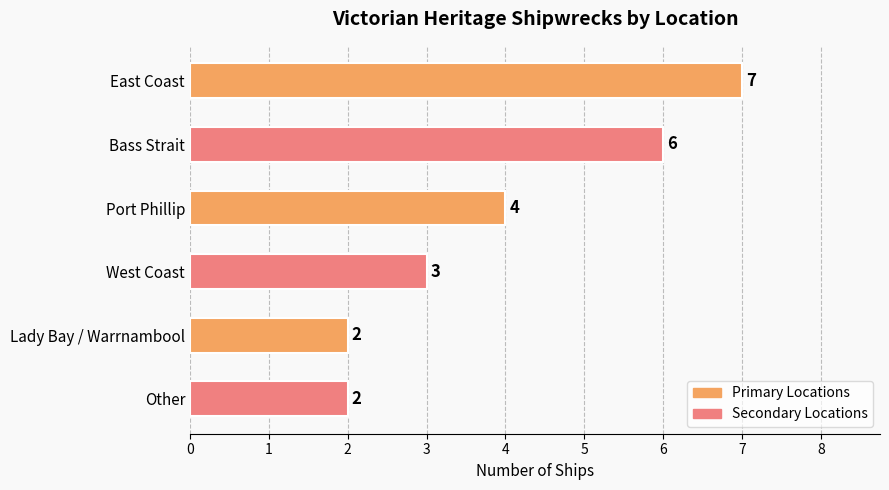

Approximately how many times larger is the value at West Coast compared to East Coast?

0.4